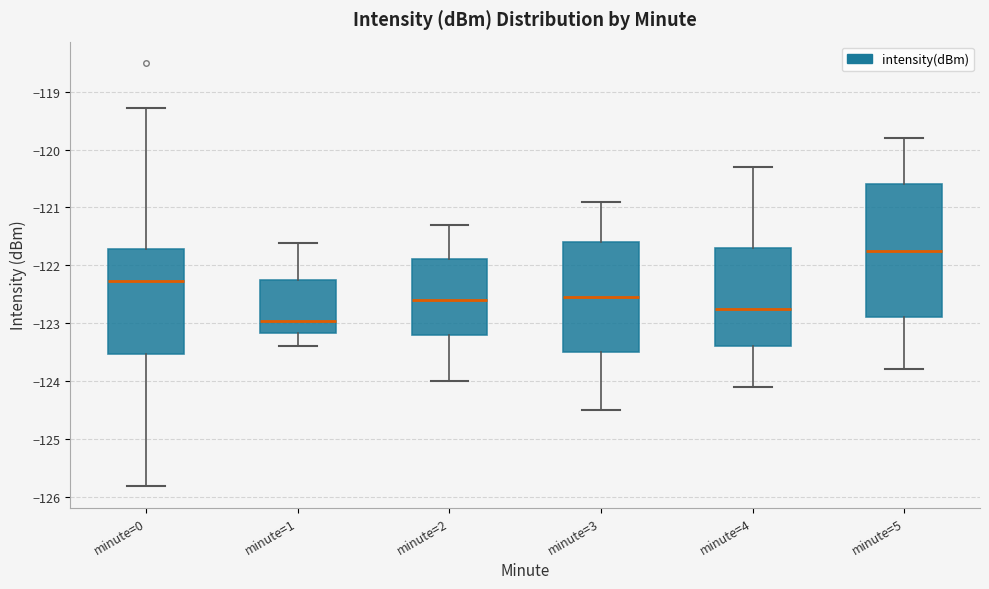

Reading left to right, read every box against the y-axis: the position of its median line, the range the box covers, and the ends of its whiskers. The values are not printed on the chart, so give them approximately, as read against the axis.

minute=0: median -122.3, box -123.5 to -121.7, whiskers -125.8 to -119.3
minute=1: median -123.0, box -123.2 to -122.3, whiskers -123.4 to -121.6
minute=2: median -122.6, box -123.2 to -121.9, whiskers -124.0 to -121.3
minute=3: median -122.5, box -123.5 to -121.6, whiskers -124.5 to -120.9
minute=4: median -122.7, box -123.4 to -121.7, whiskers -124.1 to -120.3
minute=5: median -121.7, box -122.9 to -120.6, whiskers -123.8 to -119.8